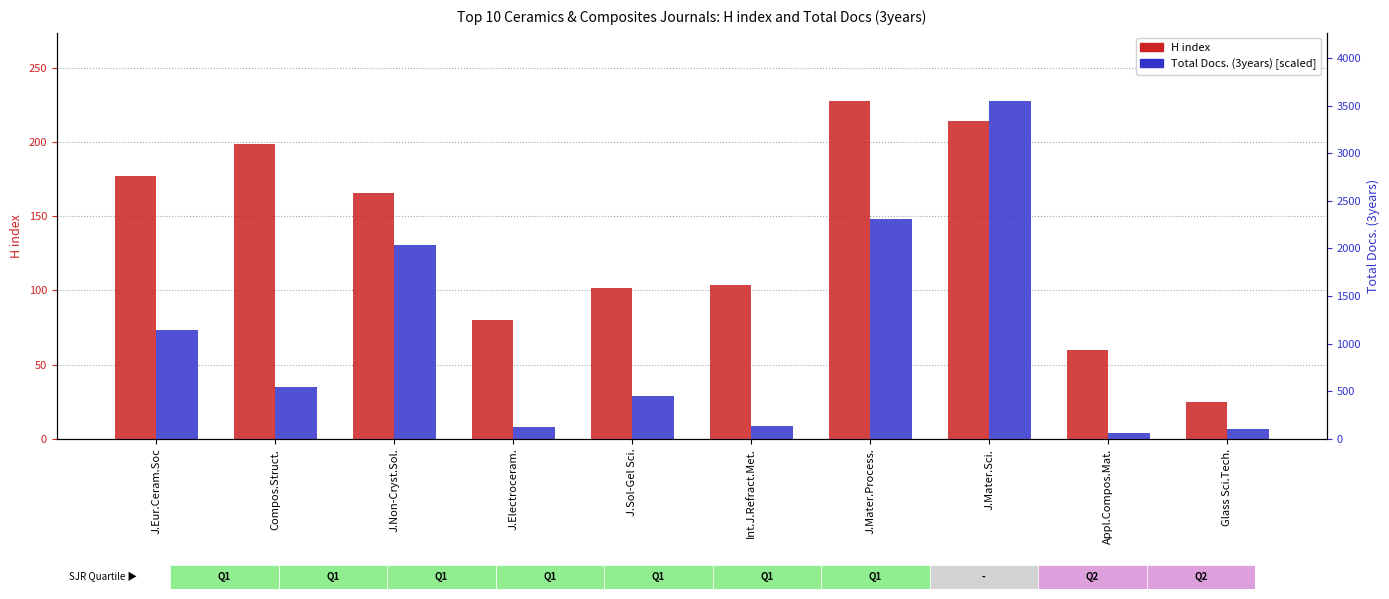

How many data points in H index are above 166?

4